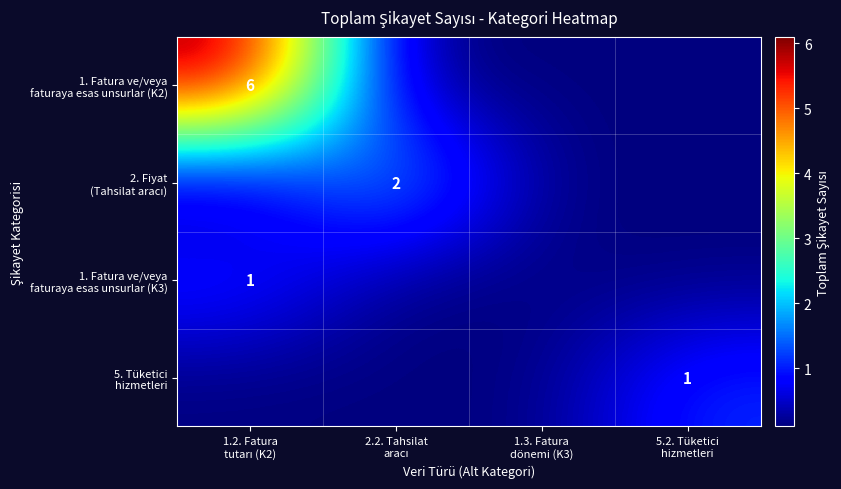

At which category does the chart reach its minimum across all series?

2.2. Tahsilat
aracı